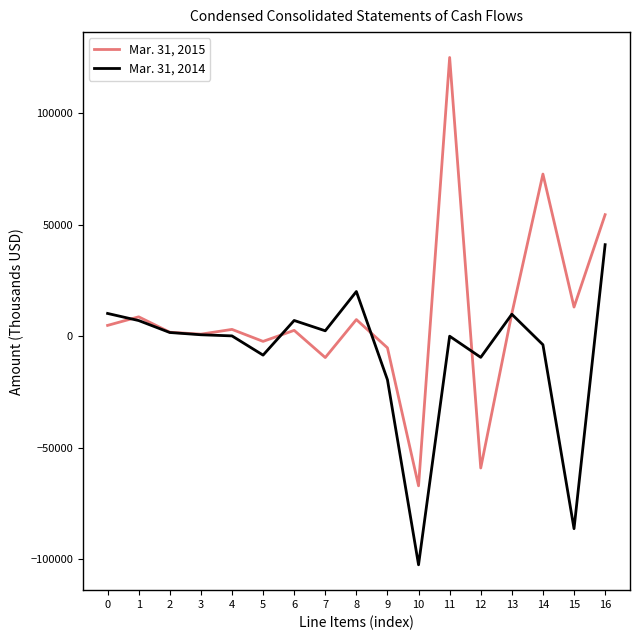

Rank the series by their maximum value, from lowest to highest.

Mar. 31, 2014, Mar. 31, 2015